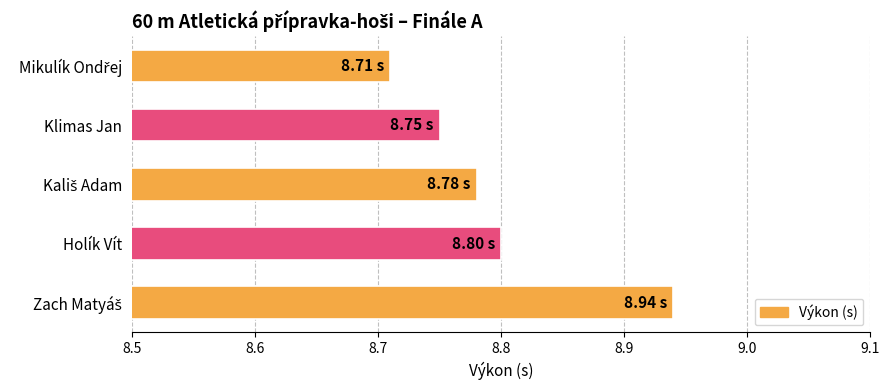

Are the bars horizontal?

Yes